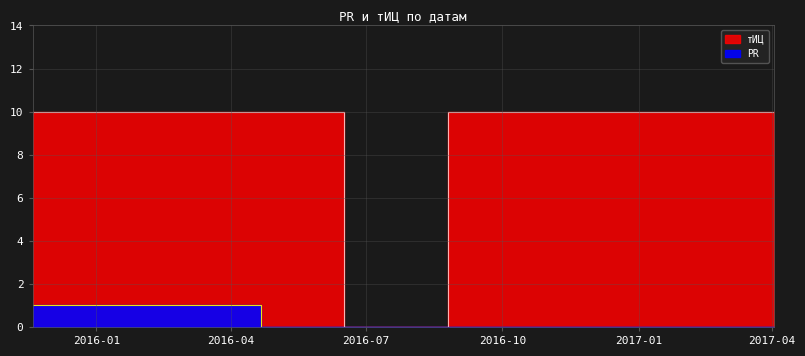

At 2017-04-02, list the series in order from smallest to largest.

PR, тИЦ